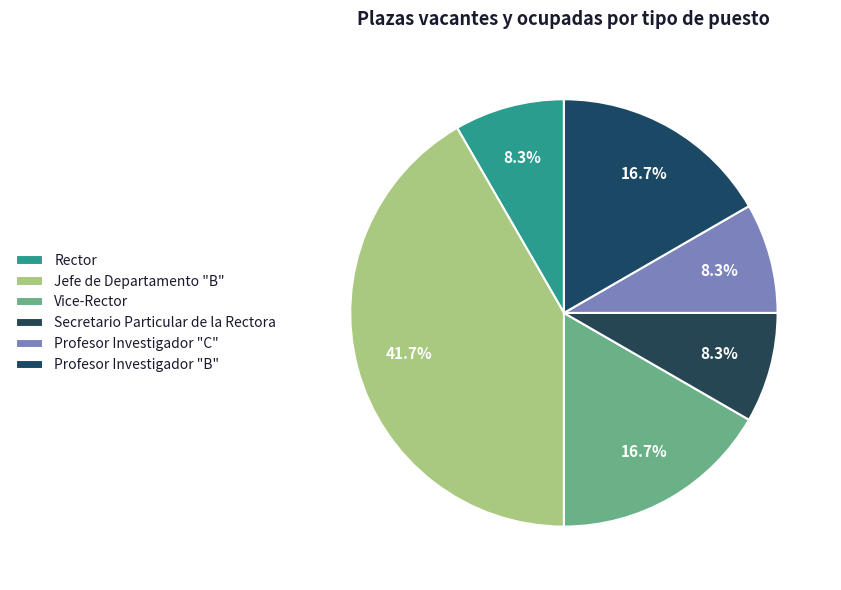

How many slices are in this pie chart?

6